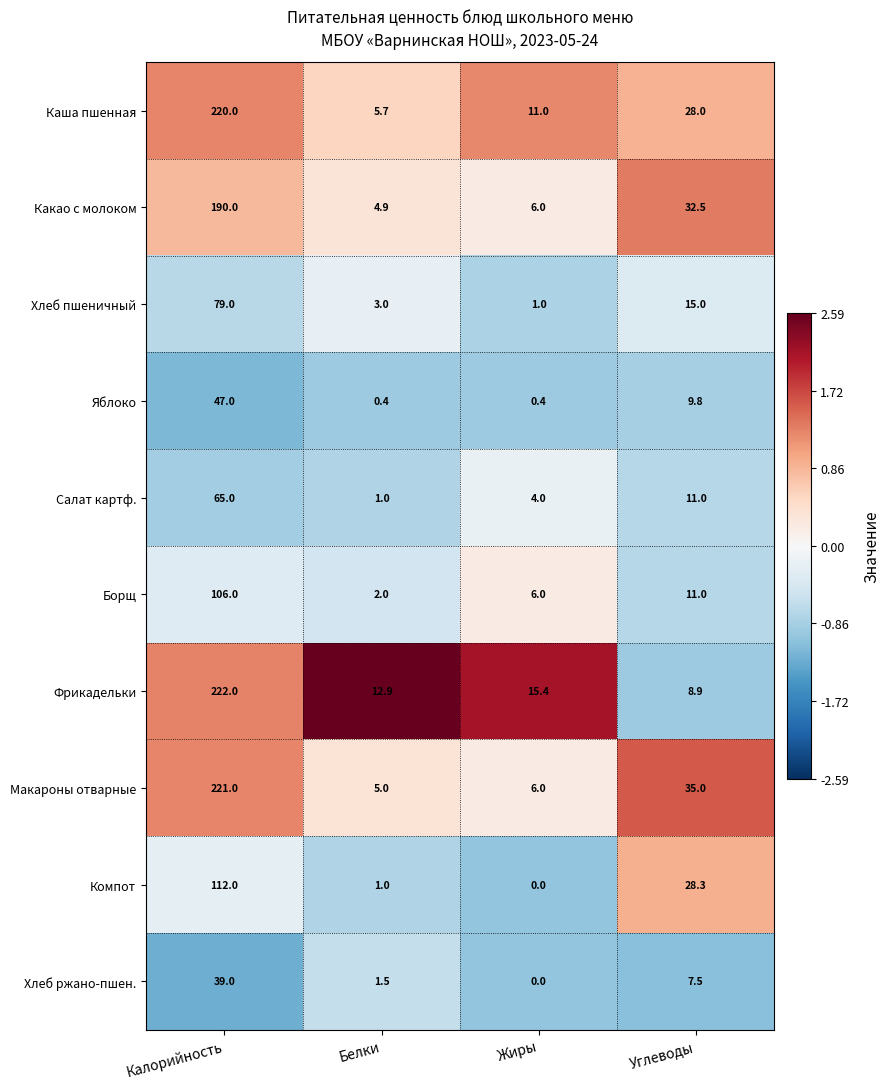

Which series has the largest range (max minus min)?

Макароны отварные